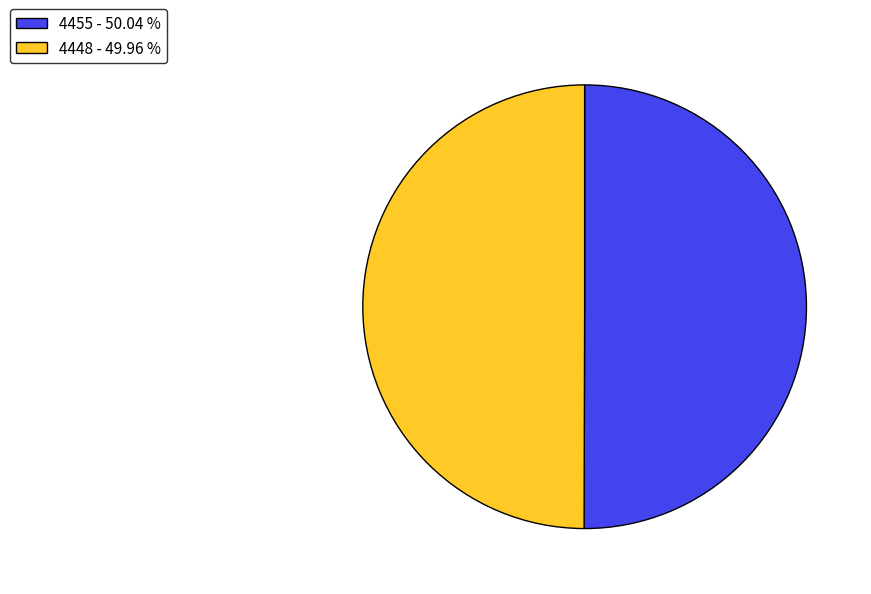

What is the ratio of the value at 4455 to the value at 4448?

1.0